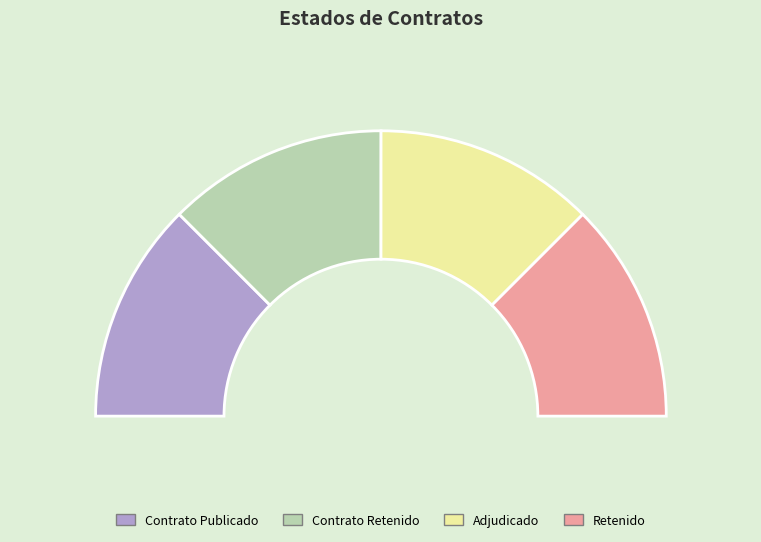

The ADJ slice represents 38% of the pie. True or false?

False